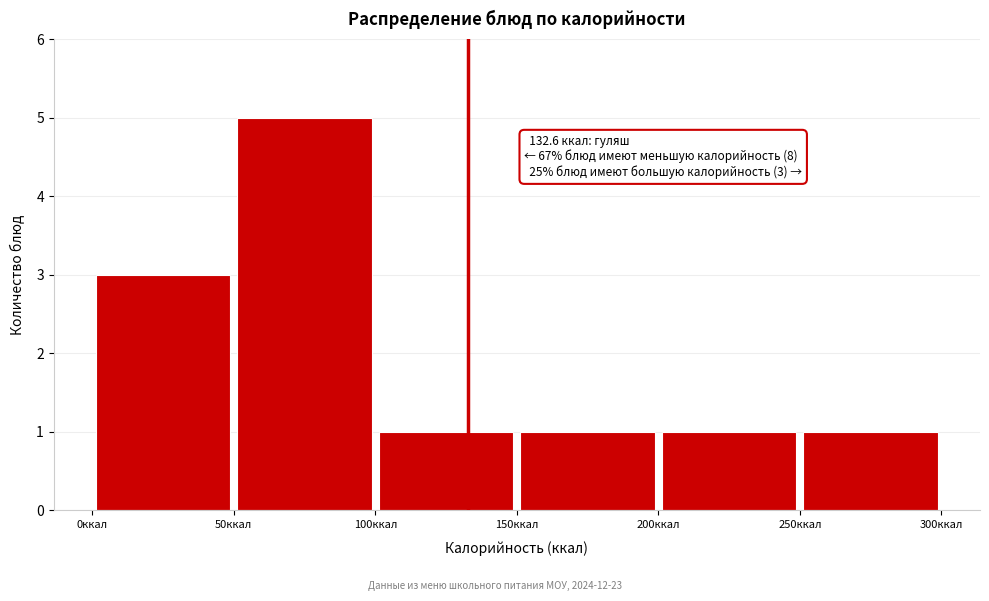

Which range on the x-axis has the tallest bar?

50 to 100